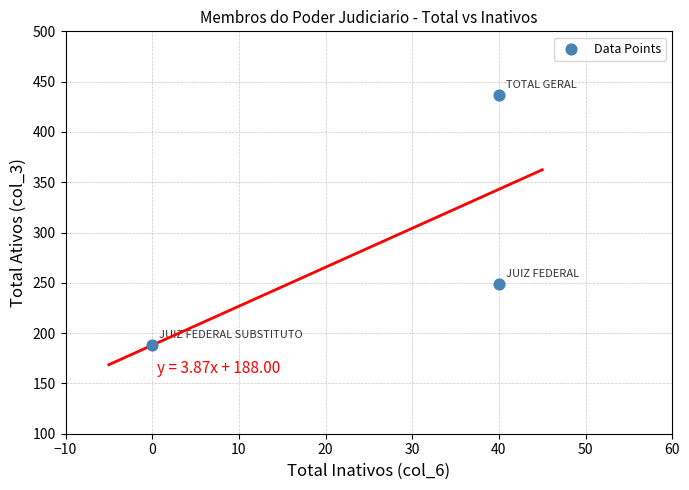

What is the average Y value?

291